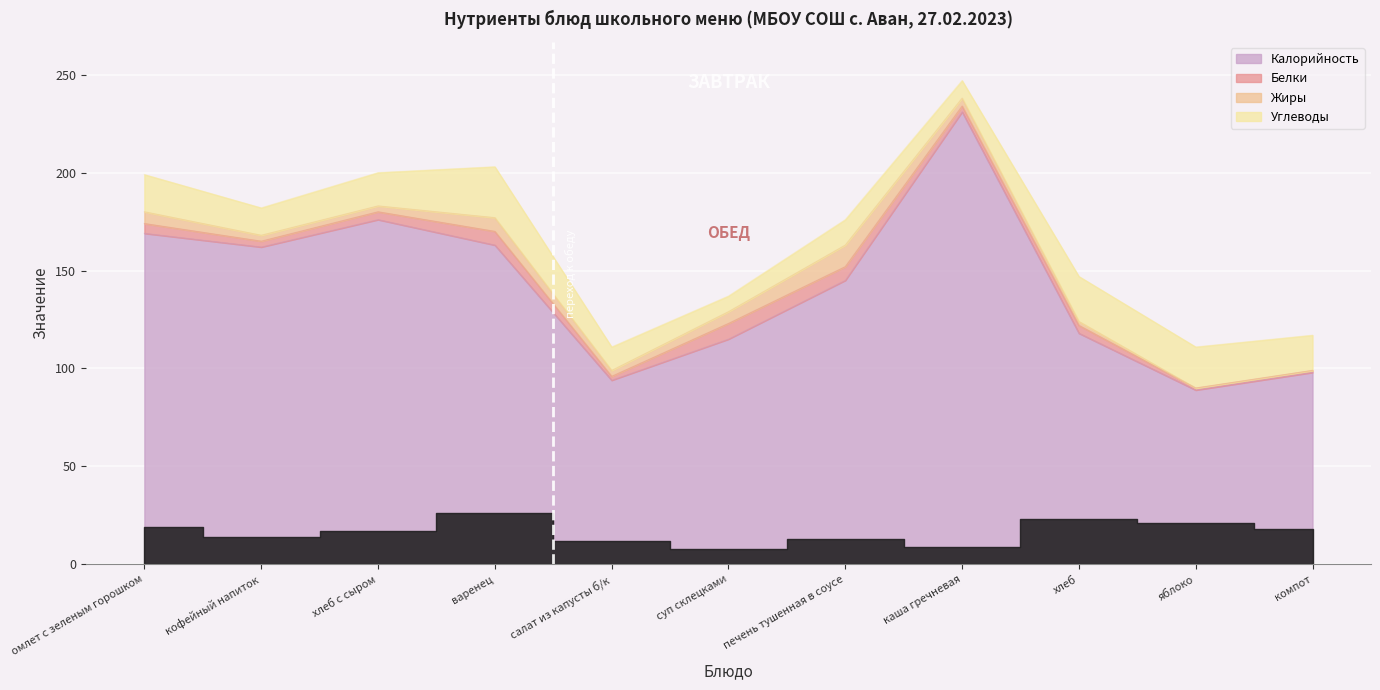

What is the greatest value displayed?

231